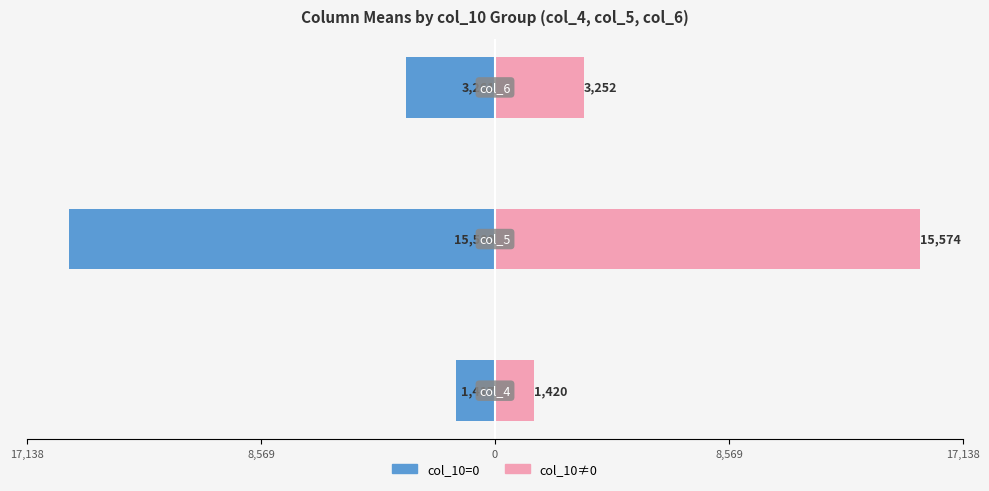

What is the sum of all col_10=0 values?

-20258.2